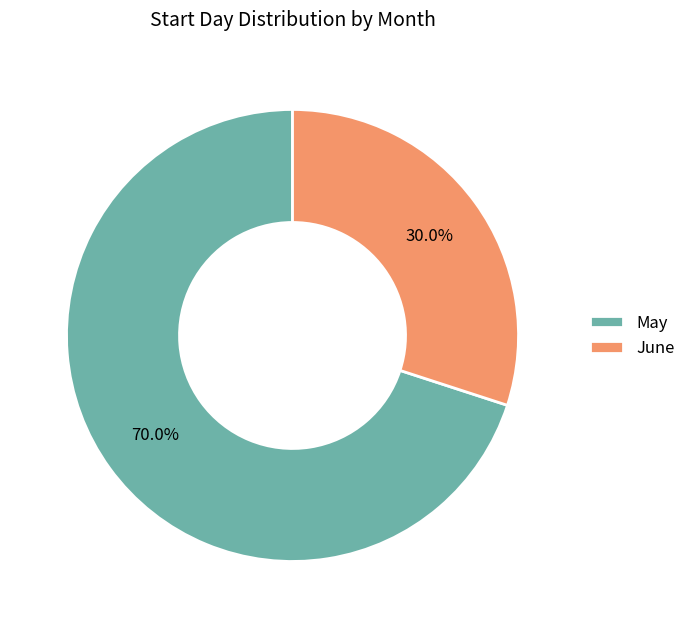

To the nearest percent, what is the average slice percentage?

50%